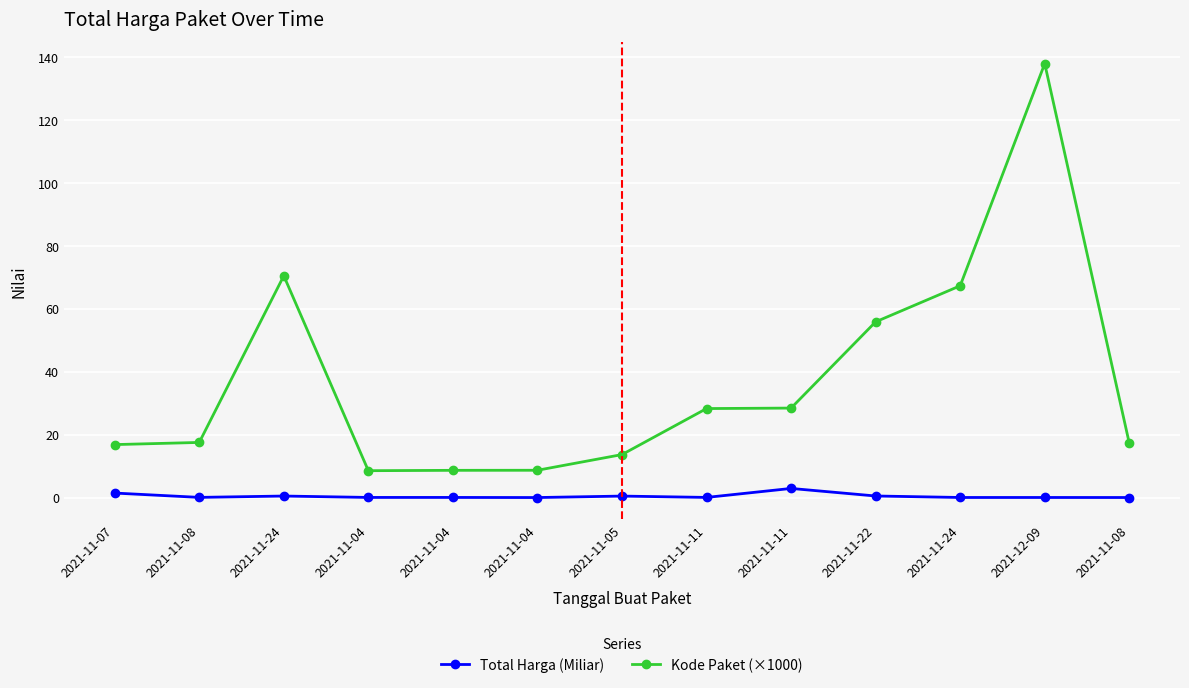

List the labels in order of Kode Paket (×1000) value, largest first.

2021-12-09, 2021-11-24, 2021-11-24, 2021-11-22, 2021-11-11, 2021-11-11, 2021-11-08, 2021-11-08, 2021-11-07, 2021-11-05, 2021-11-04, 2021-11-04, 2021-11-04